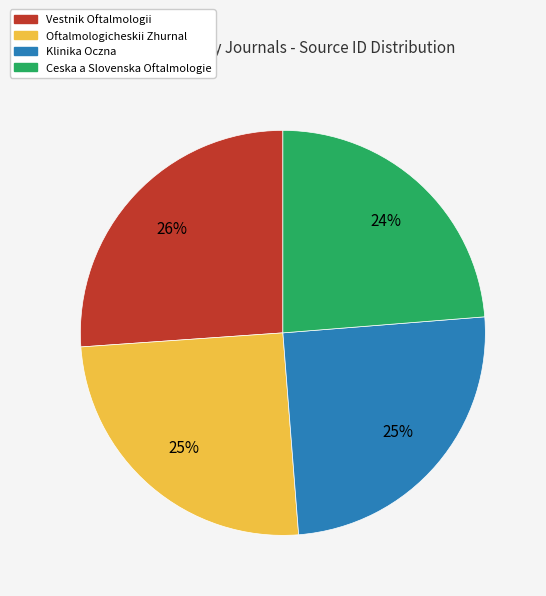

Which slice is the largest?

Vestnik Oftalmologii